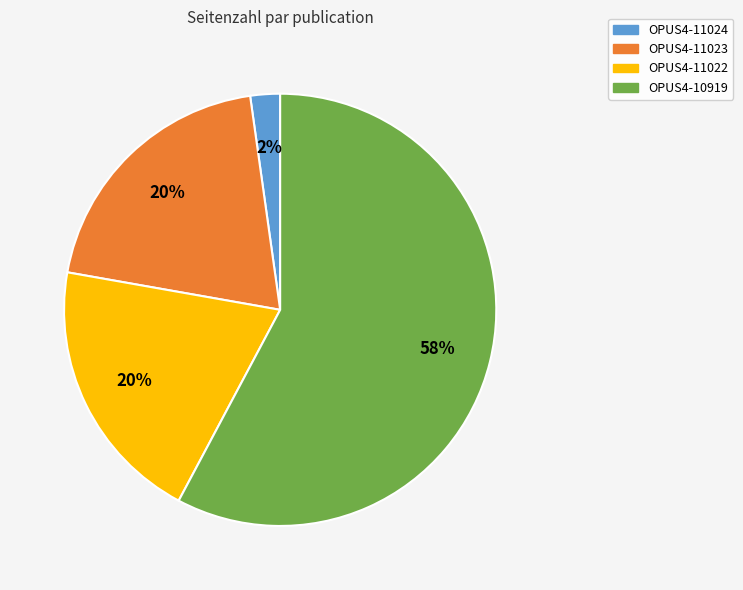

Is it true that OPUS4-11024 is 2% of the pie?

True